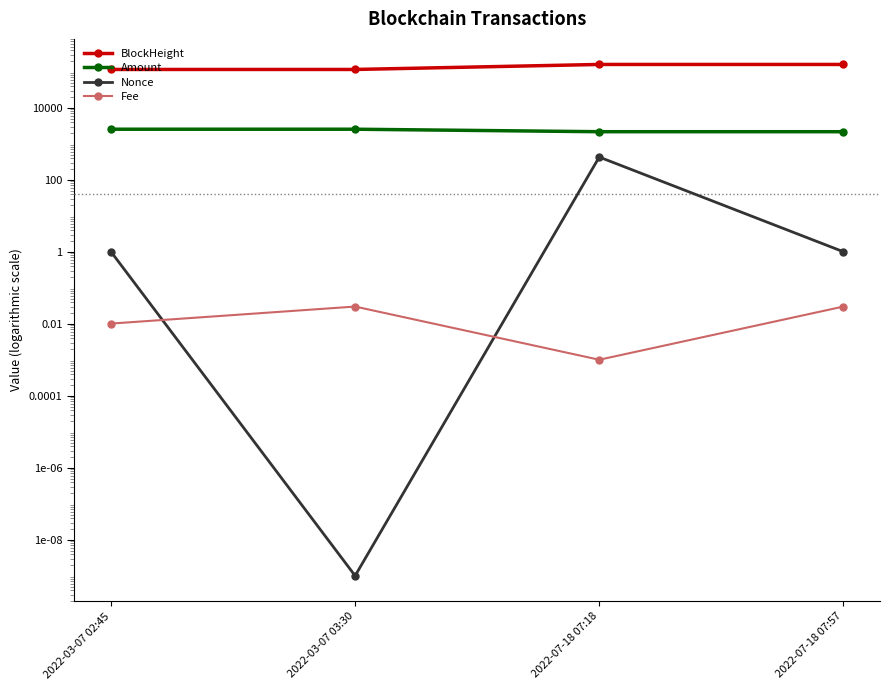

True or false: Fee and BlockHeight intersect in this chart.

False